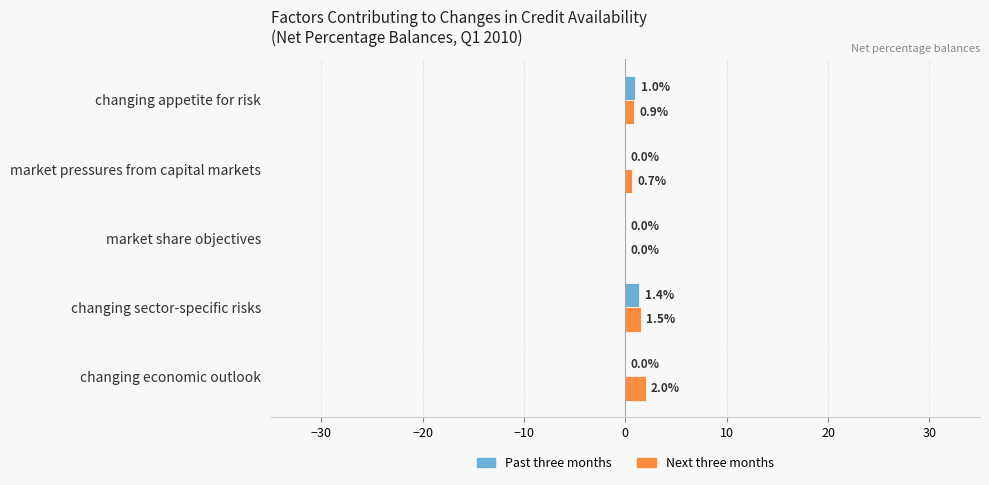

Which series has the largest total across all categories?

Next three months